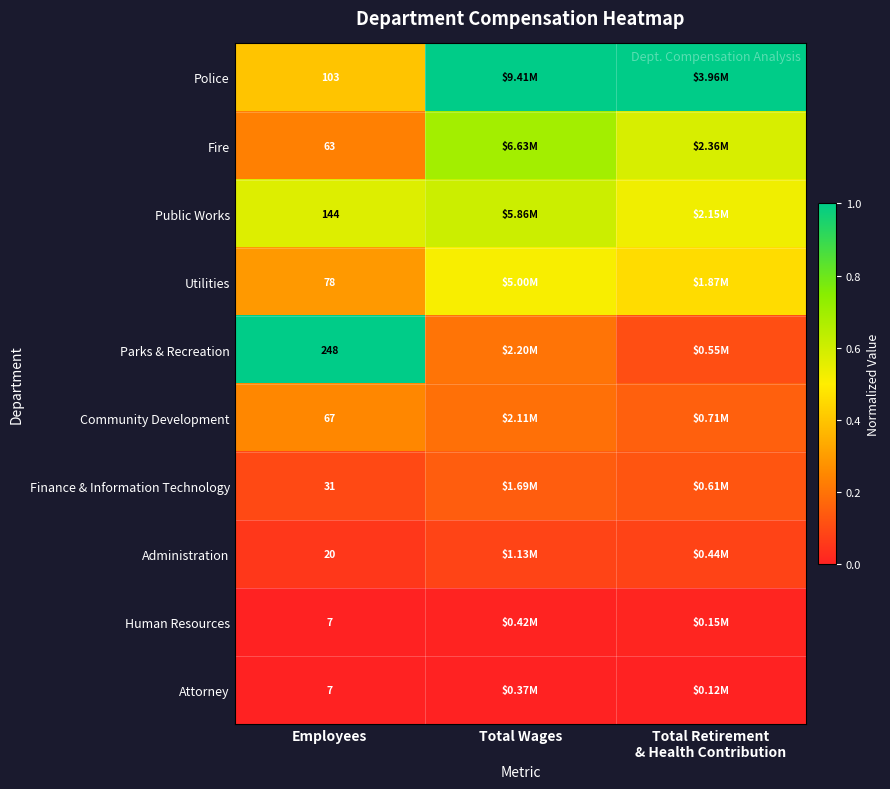

Which series has the largest total across all categories?

Police